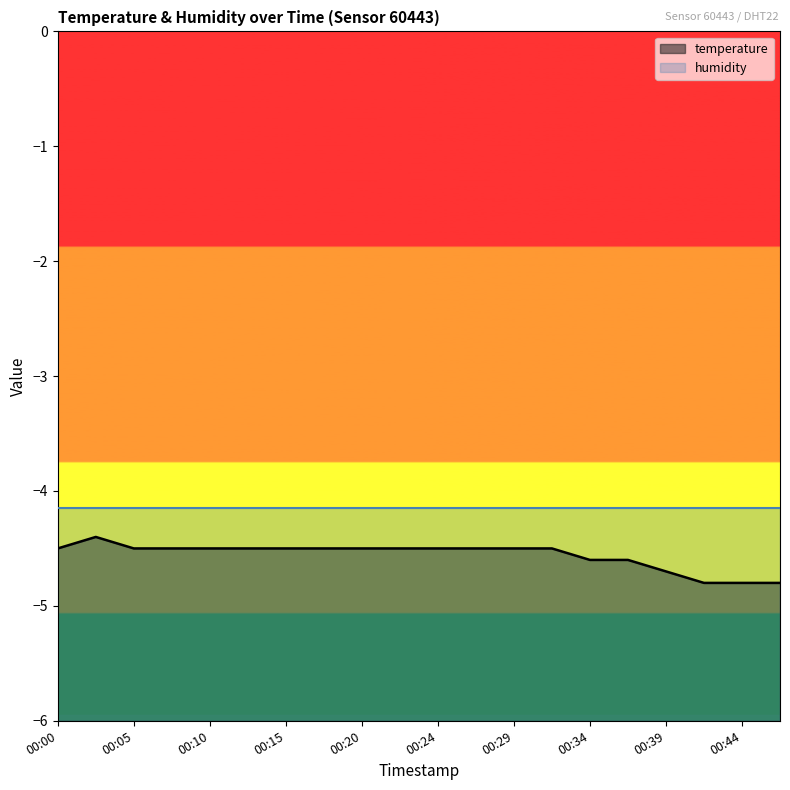

What is the minimum value shown in the chart?

-4.8